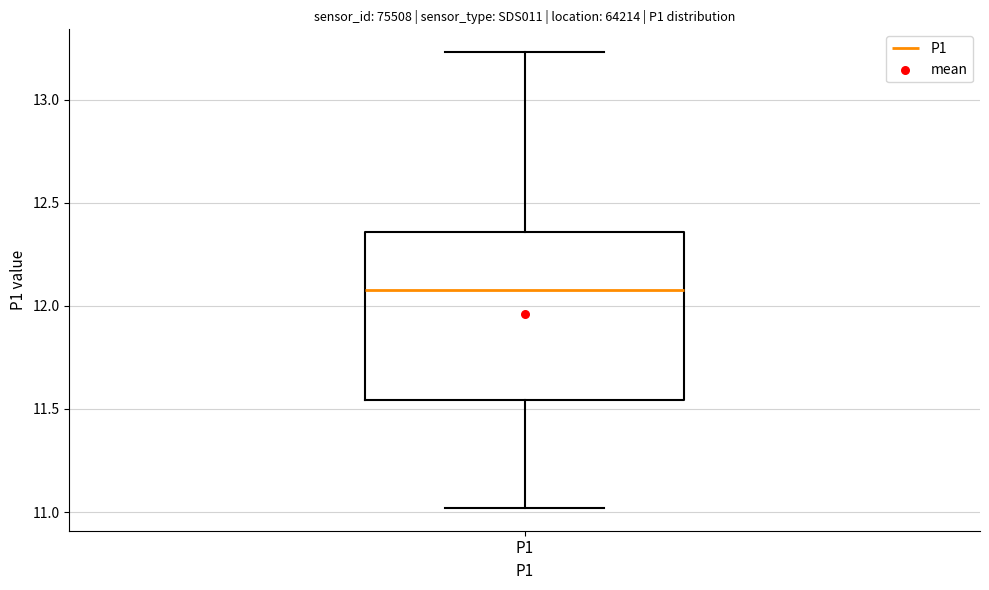

Read this box plot against the y-axis: the position of the median line, the range covered by the box, and the ends of both whiskers. The values are not printed on the chart, so give them approximately, as read against the axis.

median 12.10, box 11.55 to 12.35, whiskers 11.00 to 13.25